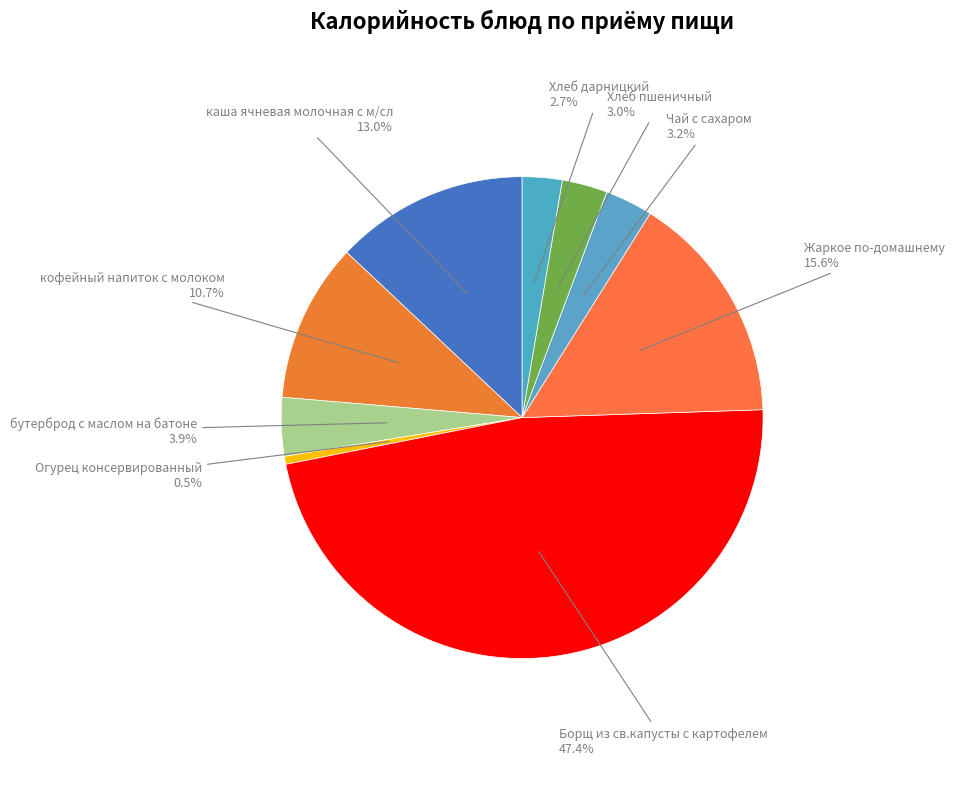

How many segments does this pie chart have?

9